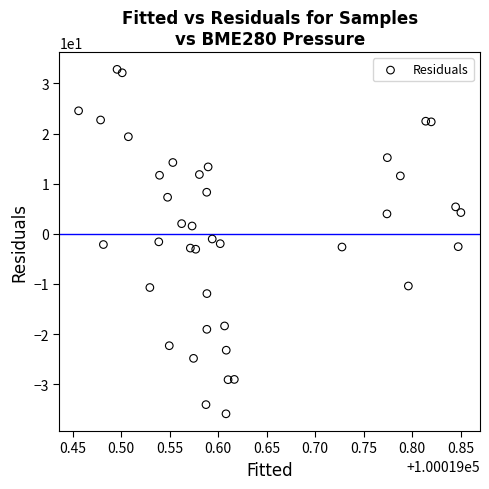

What is the range of X values (max minus min)?

0.4